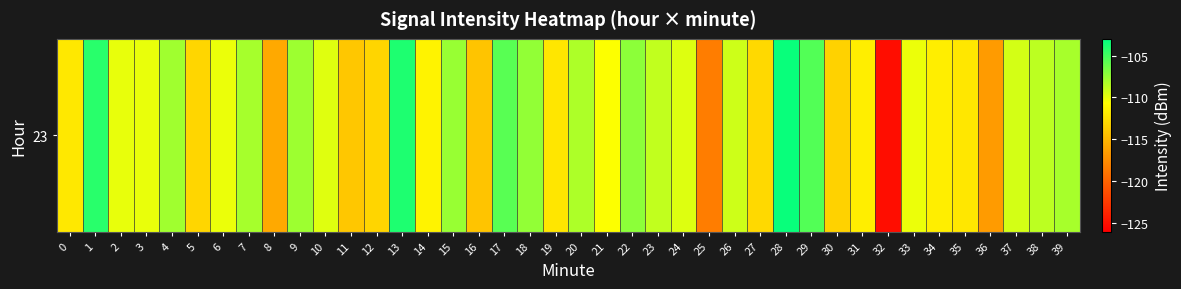

What is the average value?

-110.5